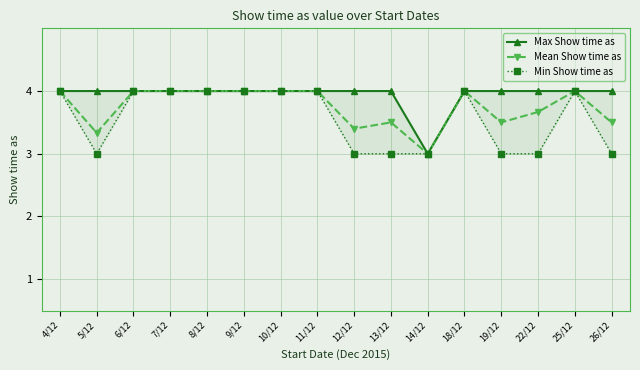

What is the difference between the maximum and second lowest values in the Min Show time as series?

1.0